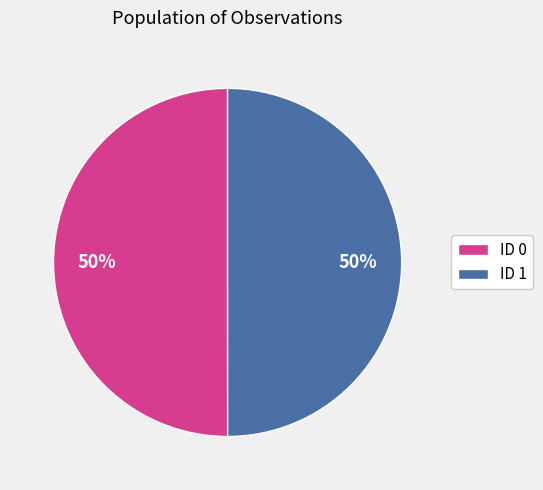

Approximately how many times larger is the value at ID 0 compared to ID 1?

1.0